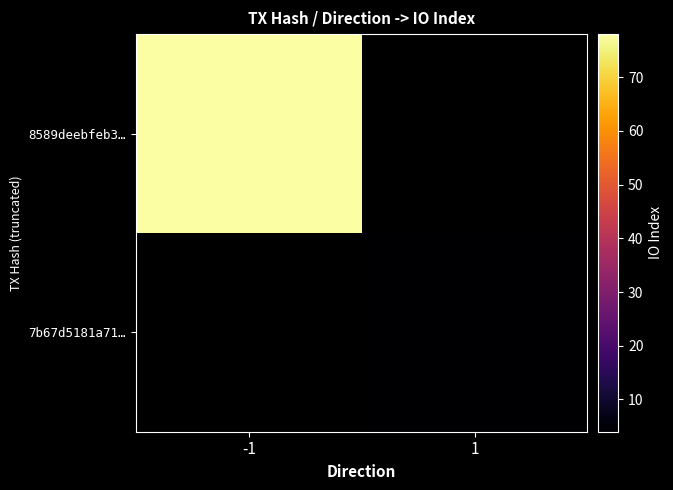

The 8589deebfeb3… series shows 78.0 at -1. True or false?

True